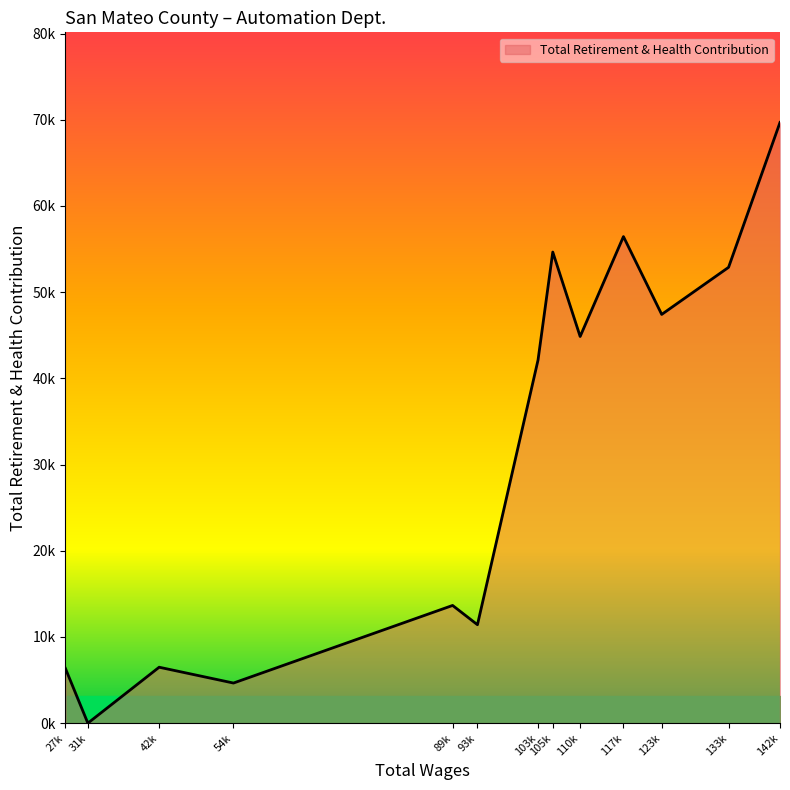

Rank the categories by value from highest to lowest.

142069.0, 117076.0, 105793.0, 133857.0, 123183.0, 110163.0, 103439.0, 89801.0, 93768.0, 42955.0, 27986.0, 54818.0, 31570.0